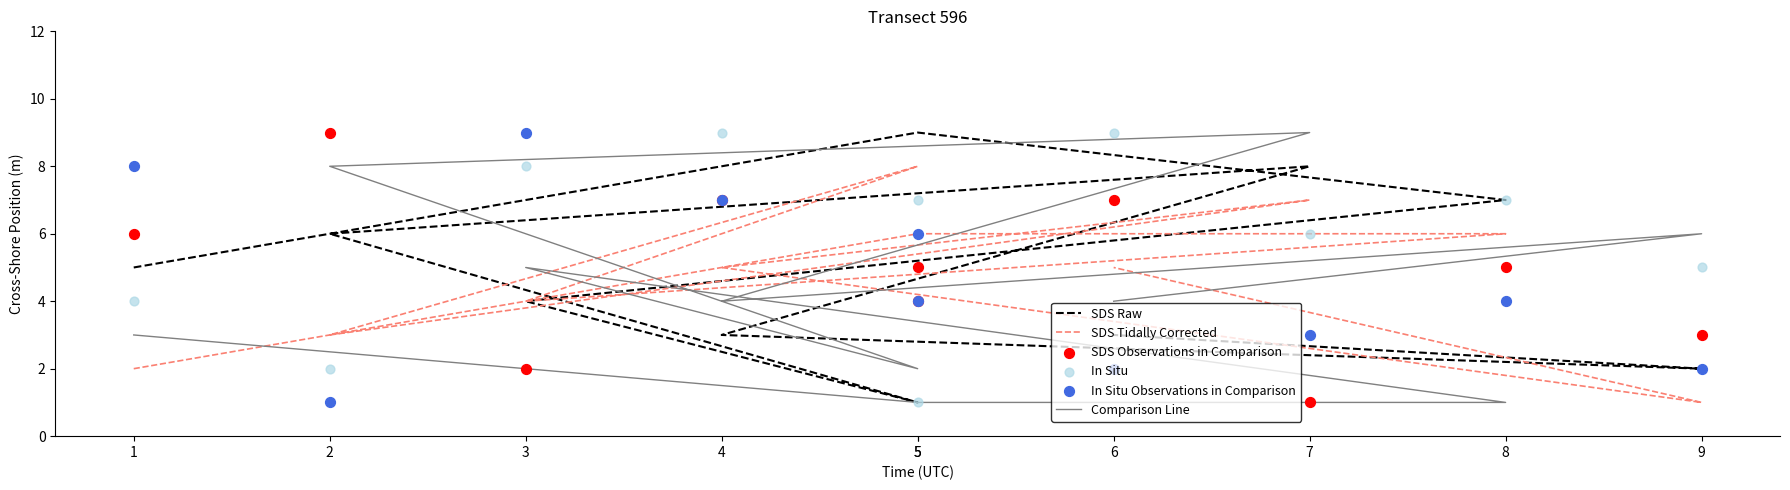

At how many categories does at least one series exceed 3?

10